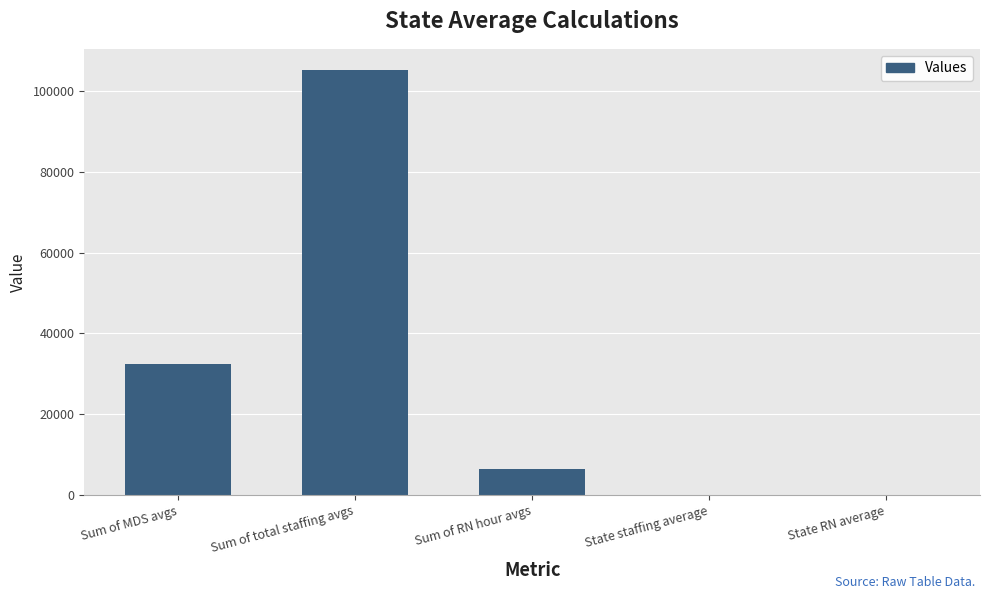

What is the sum of all values?

144159.8